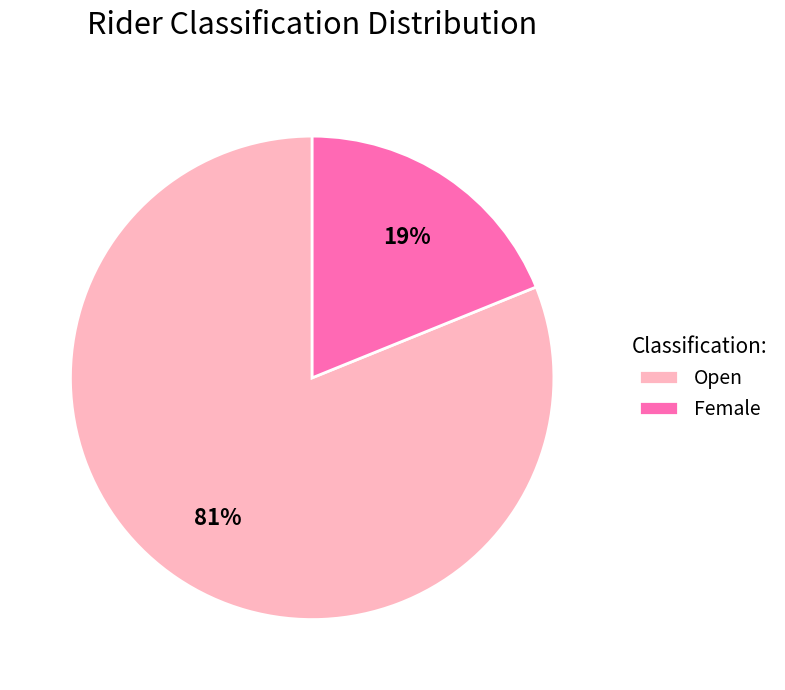

Which slice is the smallest?

Female